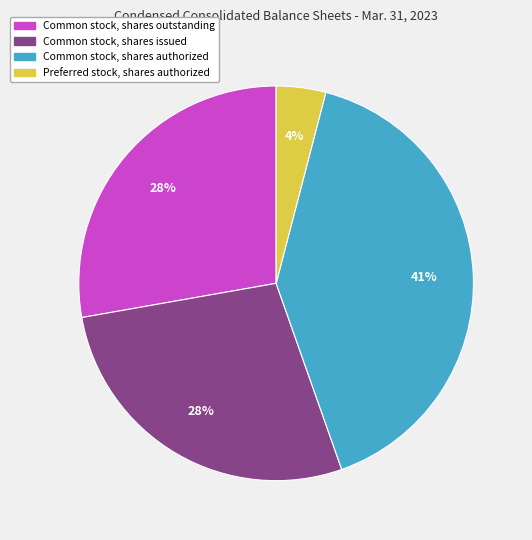

Does any single category account for the majority?

No